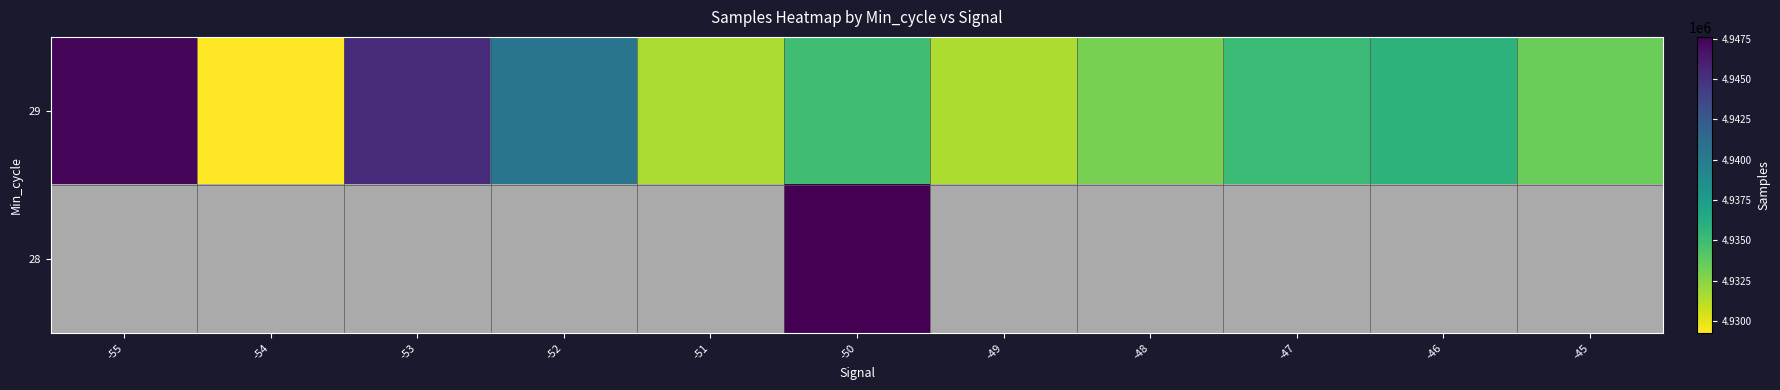

Which series has the largest range (max minus min)?

29